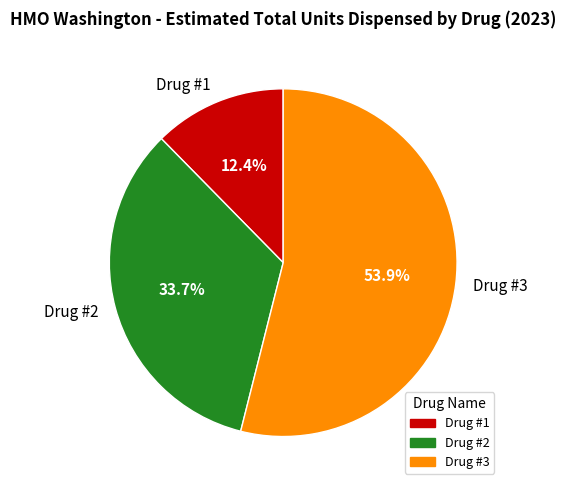

Rank the categories by value from highest to lowest.

Drug #3, Drug #2, Drug #1